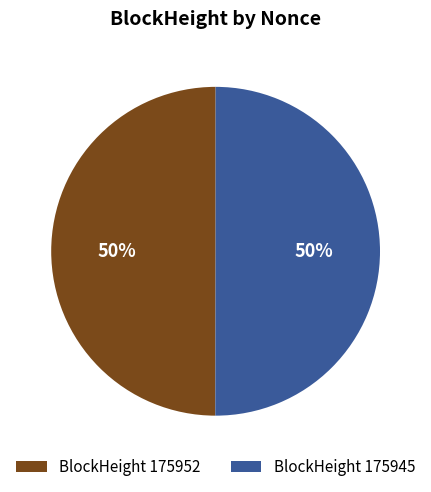

Is it true that BlockHeight 175945 is 50% of the pie?

True